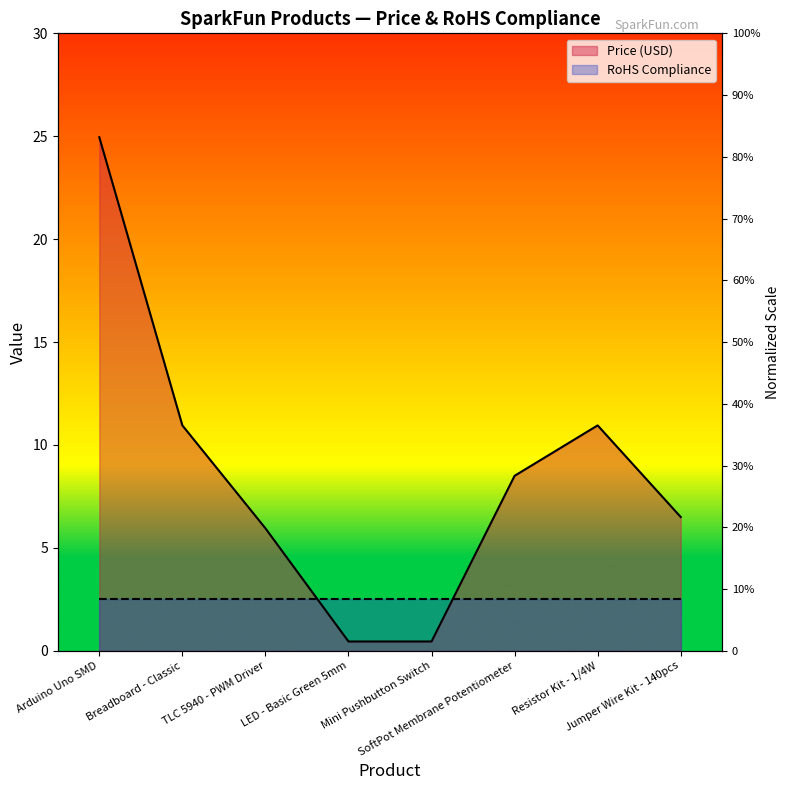

What is the label of the 5th point from the left?

Mini Pushbutton Switch